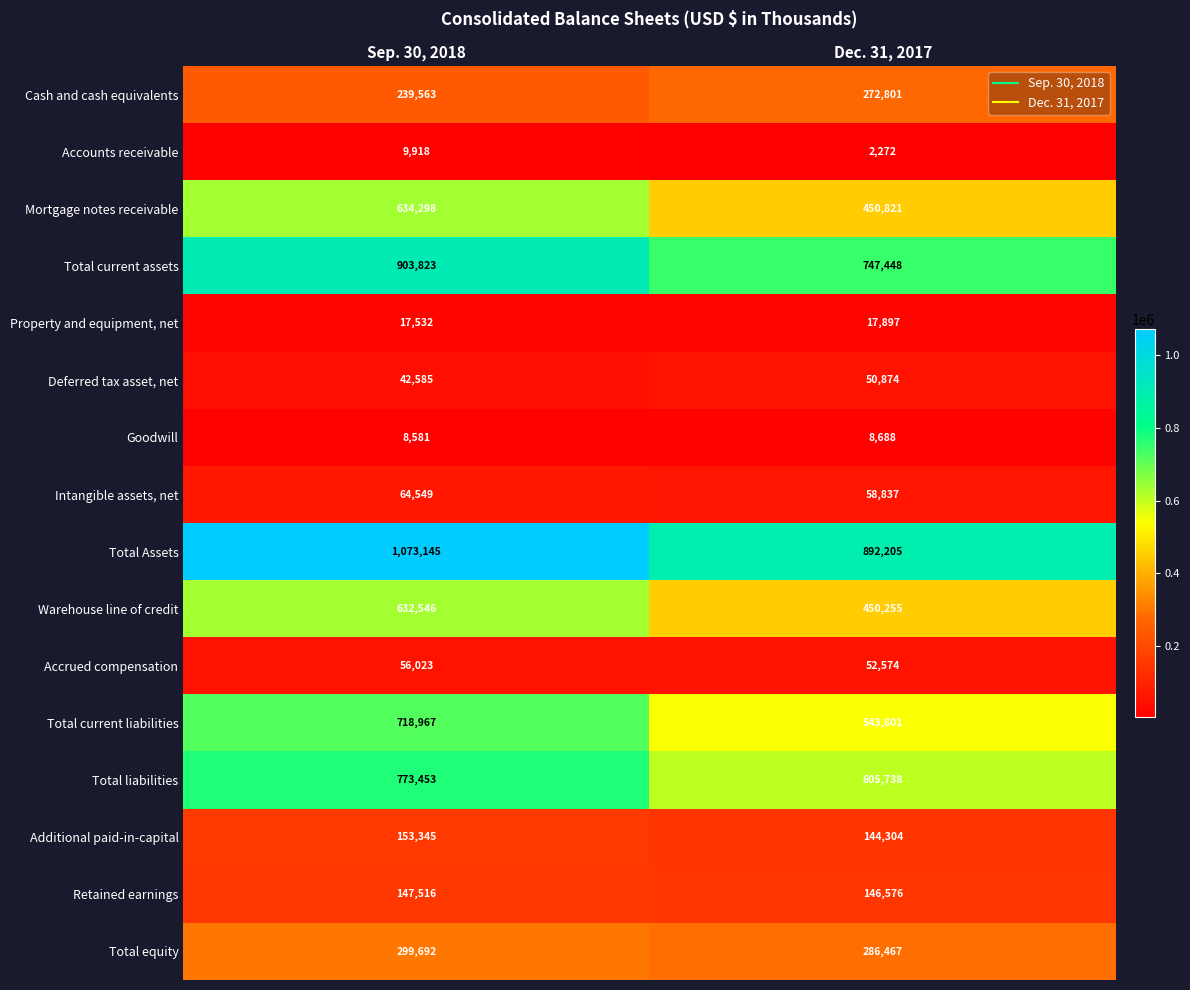

List the series in order of their peak value, highest first.

Total Assets, Total current assets, Total liabilities, Total current liabilities, Mortgage notes receivable, Warehouse line of credit, Total equity, Cash and cash equivalents, Additional paid-in-capital, Retained earnings, Intangible assets, net, Accrued compensation, Deferred tax asset, net, Property and equipment, net, Accounts receivable, Goodwill